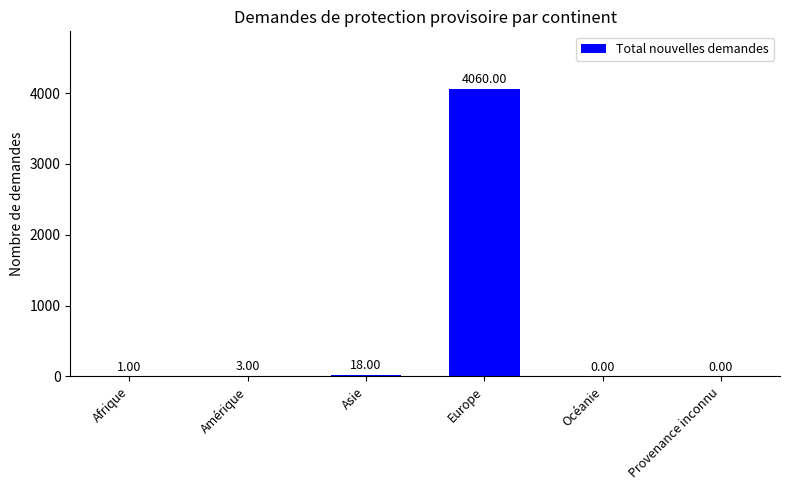

How many data points does each series have?

6